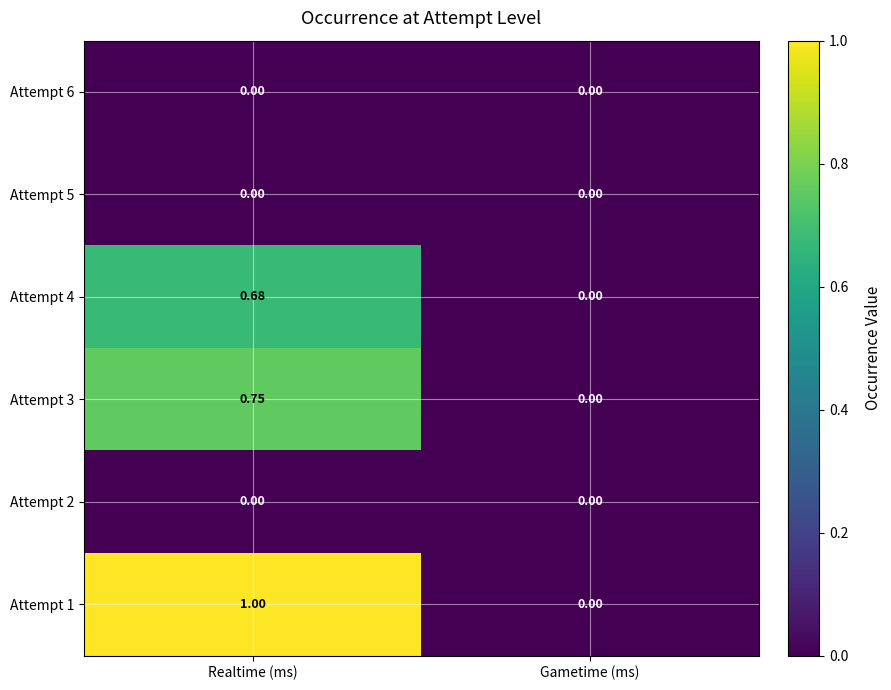

Count the number of data series in this chart.

6